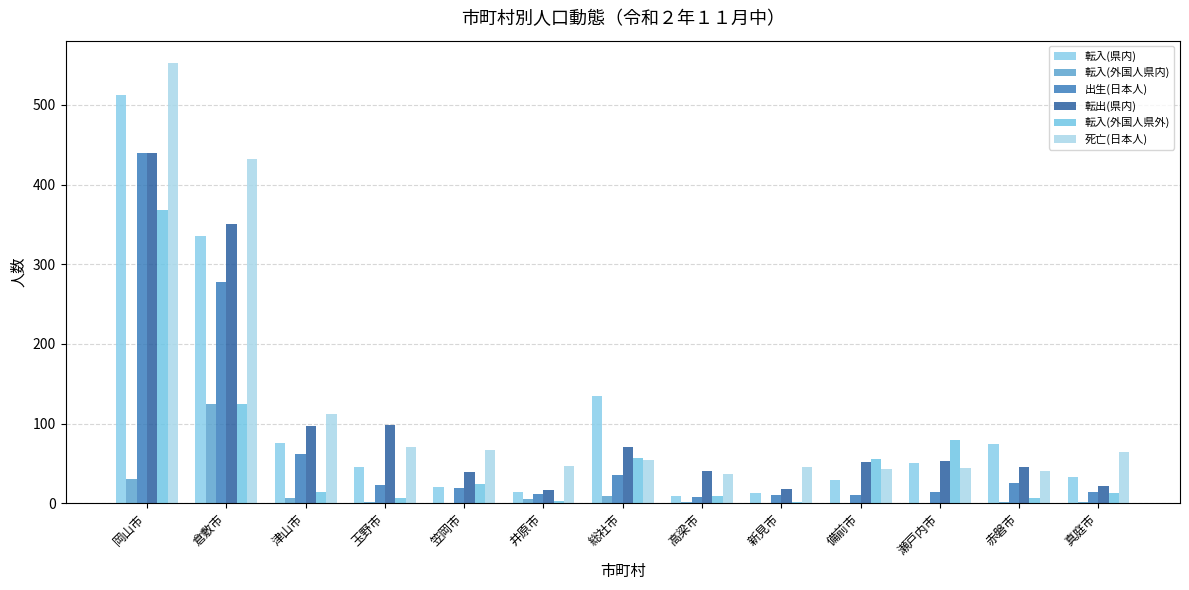

How many categories are shown in the chart?

13